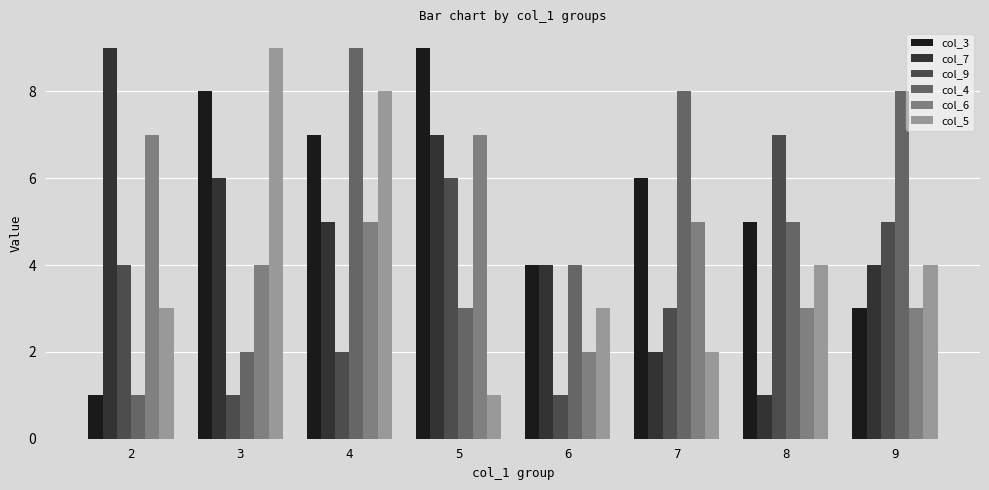

Reading left to right, what are all the values shown in this chart?

col_3: 1	8	7	9	4	6	5	3
col_7: 9	6	5	7	4	2	1	4
col_9: 4	1	2	6	1	3	7	5
col_4: 1	2	9	3	4	8	5	8
col_6: 7	4	5	7	2	5	3	3
col_5: 3	9	8	1	3	2	4	4